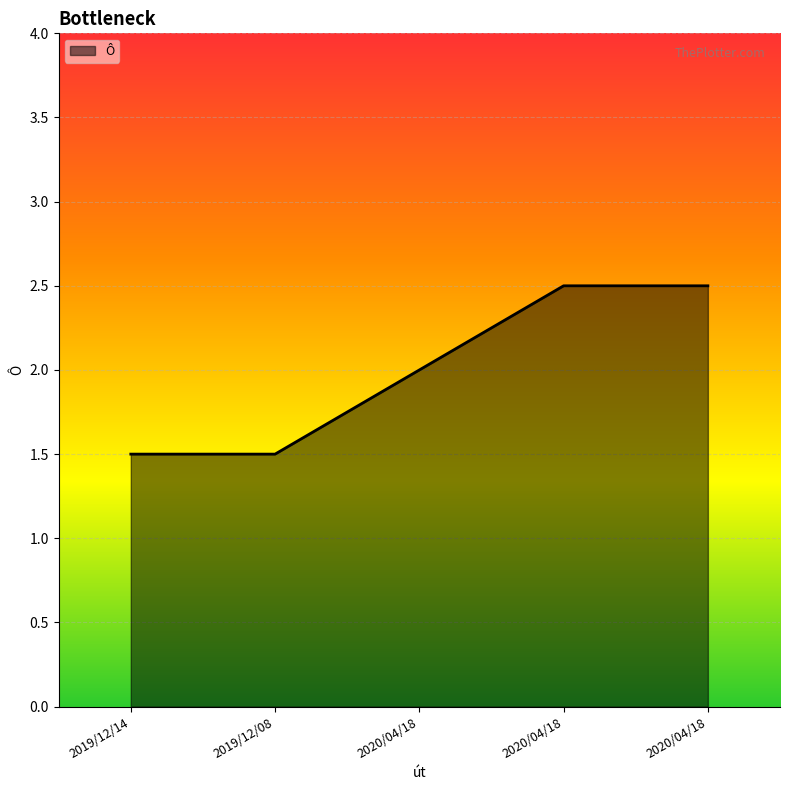

The value at 2020/04/18 is 2.5. True or false?

True